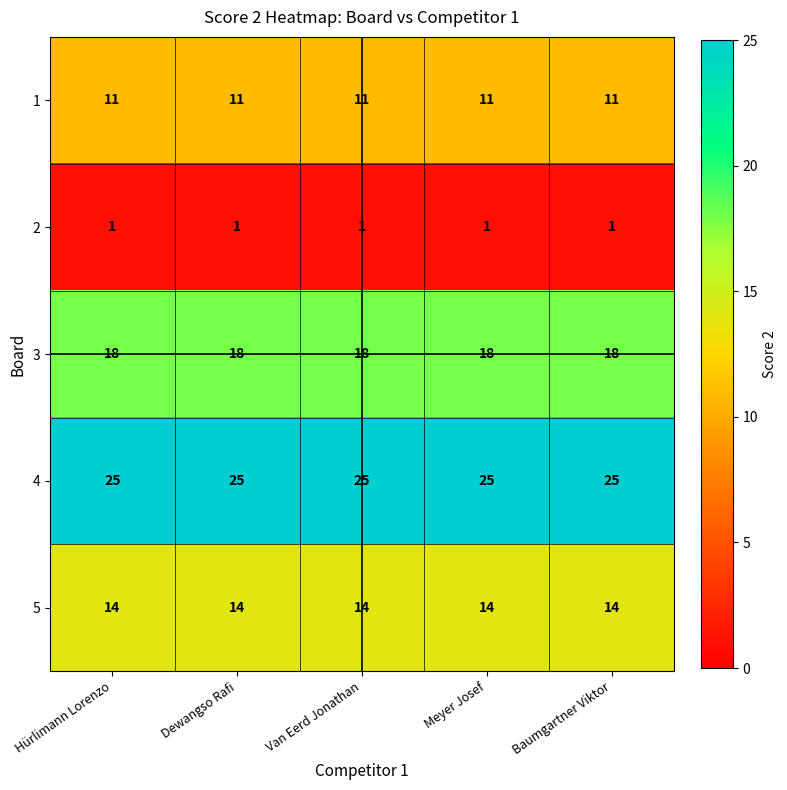

What is the spread (max minus min) of values at Meyer Josef?

24